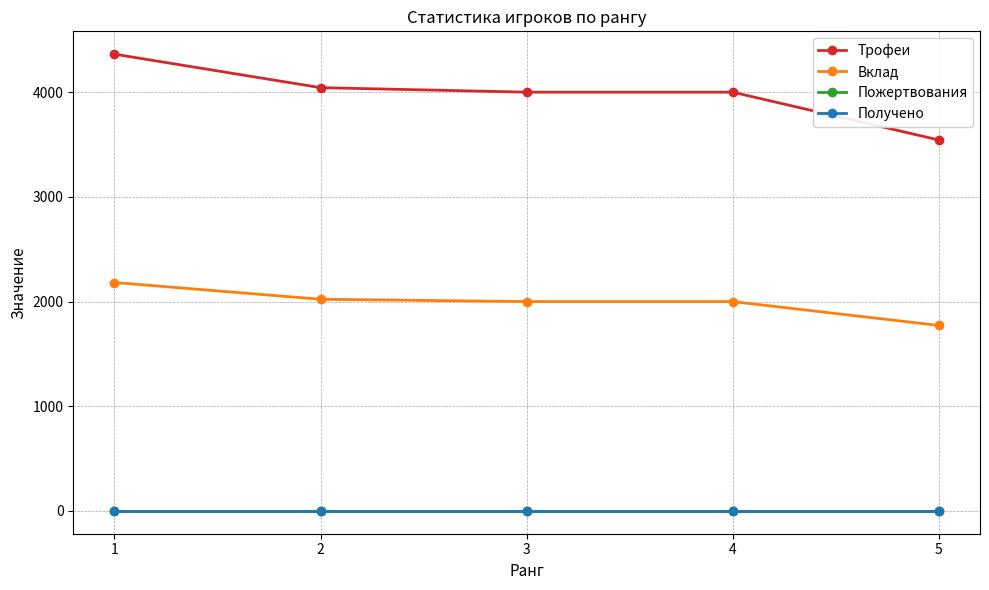

Between 4 and 5, which series saw the biggest shift?

Трофеи